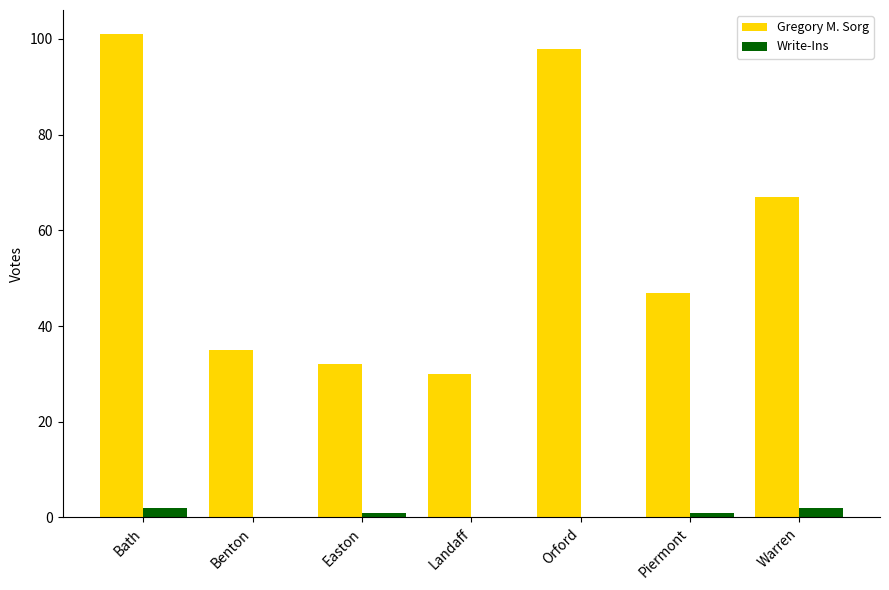

At which category is the sum across all series the highest?

Bath